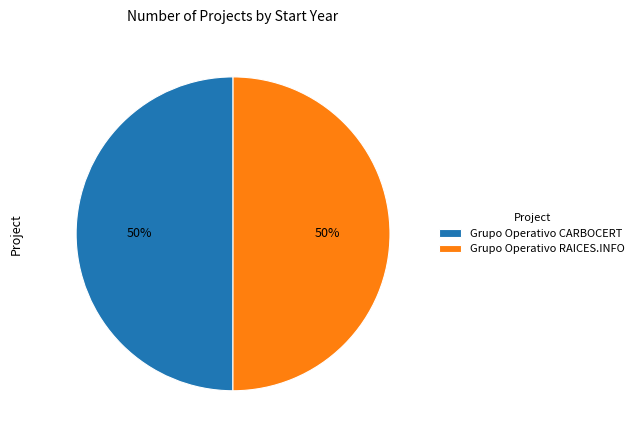

To the nearest percent, what percentage of the pie is Grupo Operativo CARBOCERT?

50%